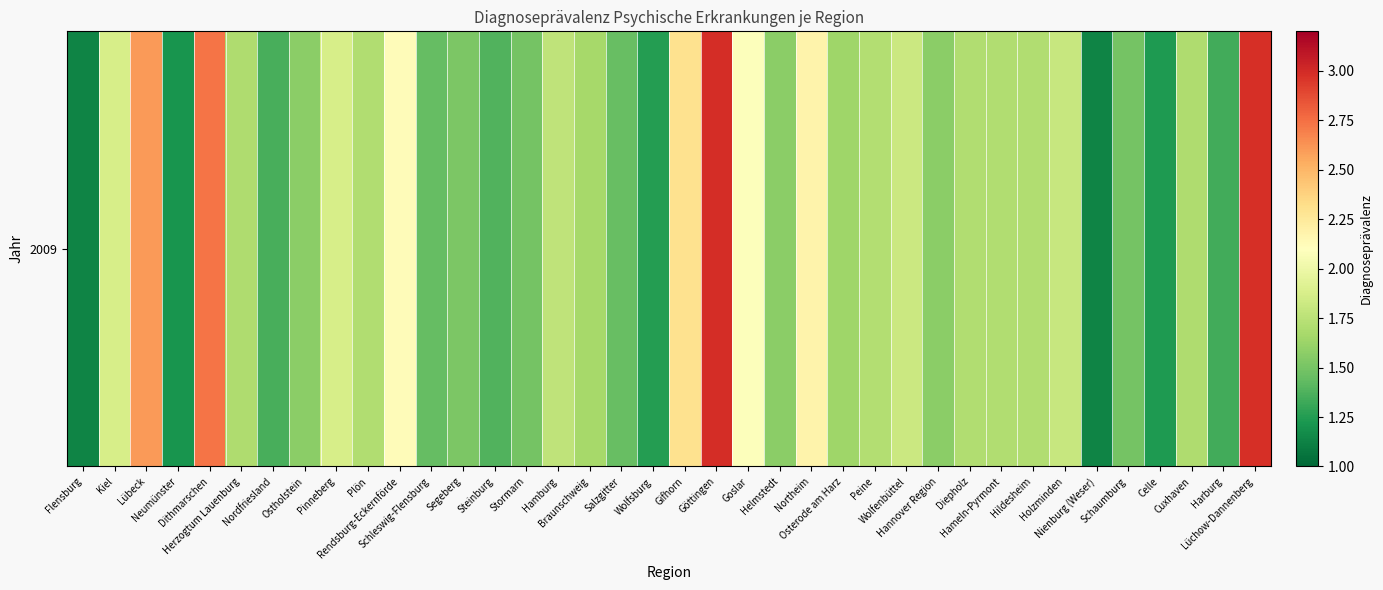

List the labels in order of value, smallest first.

Flensburg, Nienburg (Weser), Neumünster, Celle, Wolfsburg, Harburg, Nordfriesland, Steinburg, Schleswig-Flensburg, Salzgitter, Stormarn, Schaumburg, Segeberg, Ostholstein, Helmstedt, Hannover Region, Osterode am Harz, Braunschweig, Herzogtum Lauenburg, Cuxhaven, Plön, Diepholz, Hameln-Pyrmont, Hildesheim, Peine, Hamburg, Holzminden, Wolfenbüttel, Kiel, Pinneberg, Goslar, Rendsburg-Eckernförde, Northeim, Gifhorn, Lübeck, Dithmarschen, Lüchow-Dannenberg, Göttingen